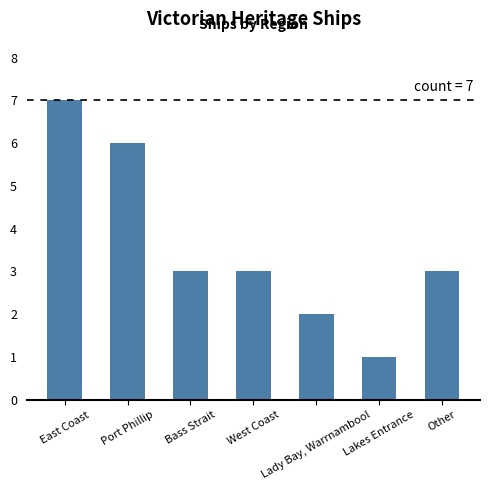

Count the number of categories in the chart.

7